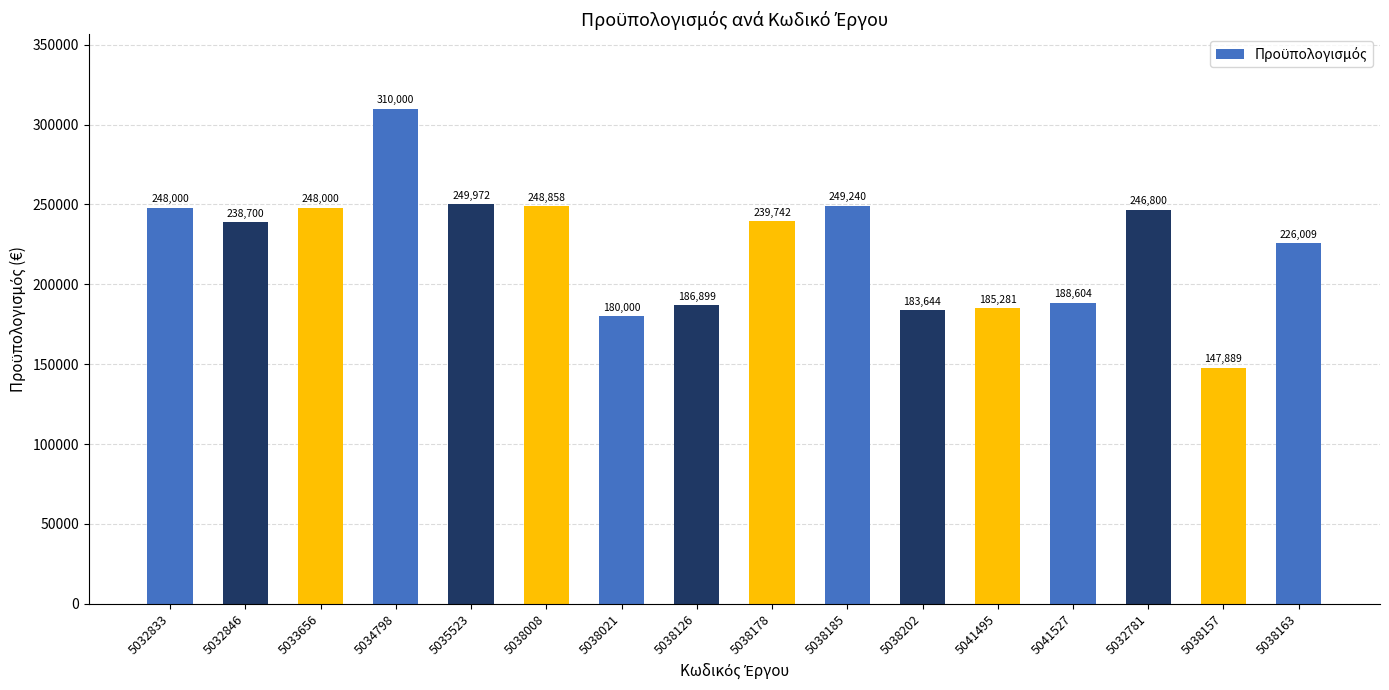

How many data points are less than 239741?

8